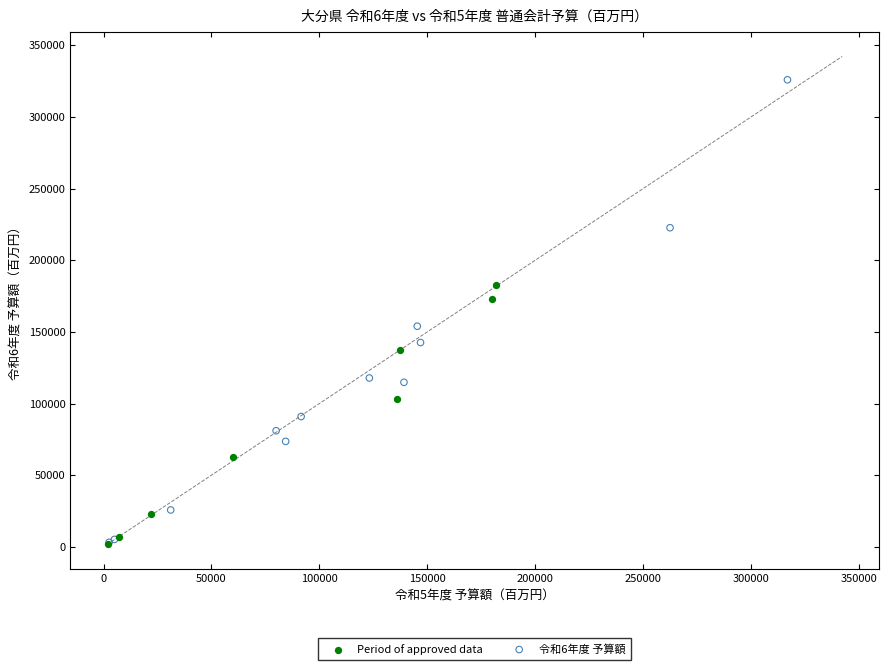

Which series has the largest Y range (max minus min)?

令和6年度 予算額